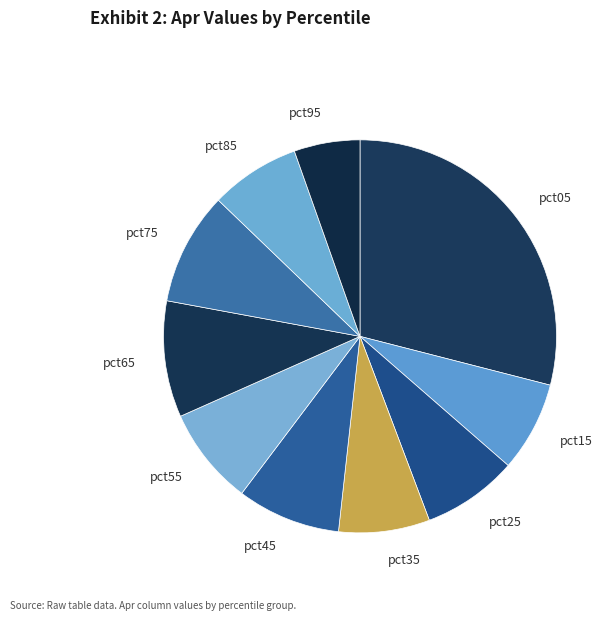

Between pct45 and pct15, which is larger?

pct45